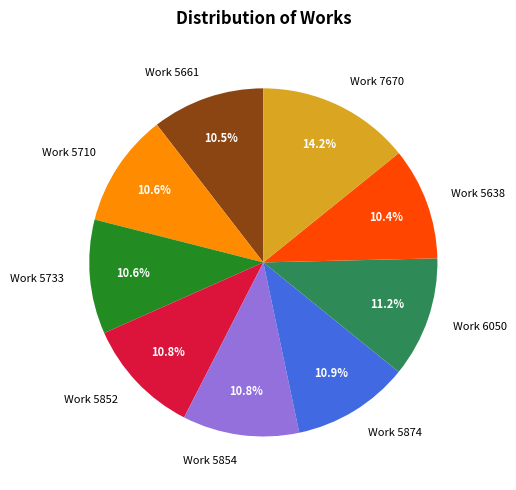

Approximately how many times larger is the value at Work 5710 compared to Work 5874?

1.0